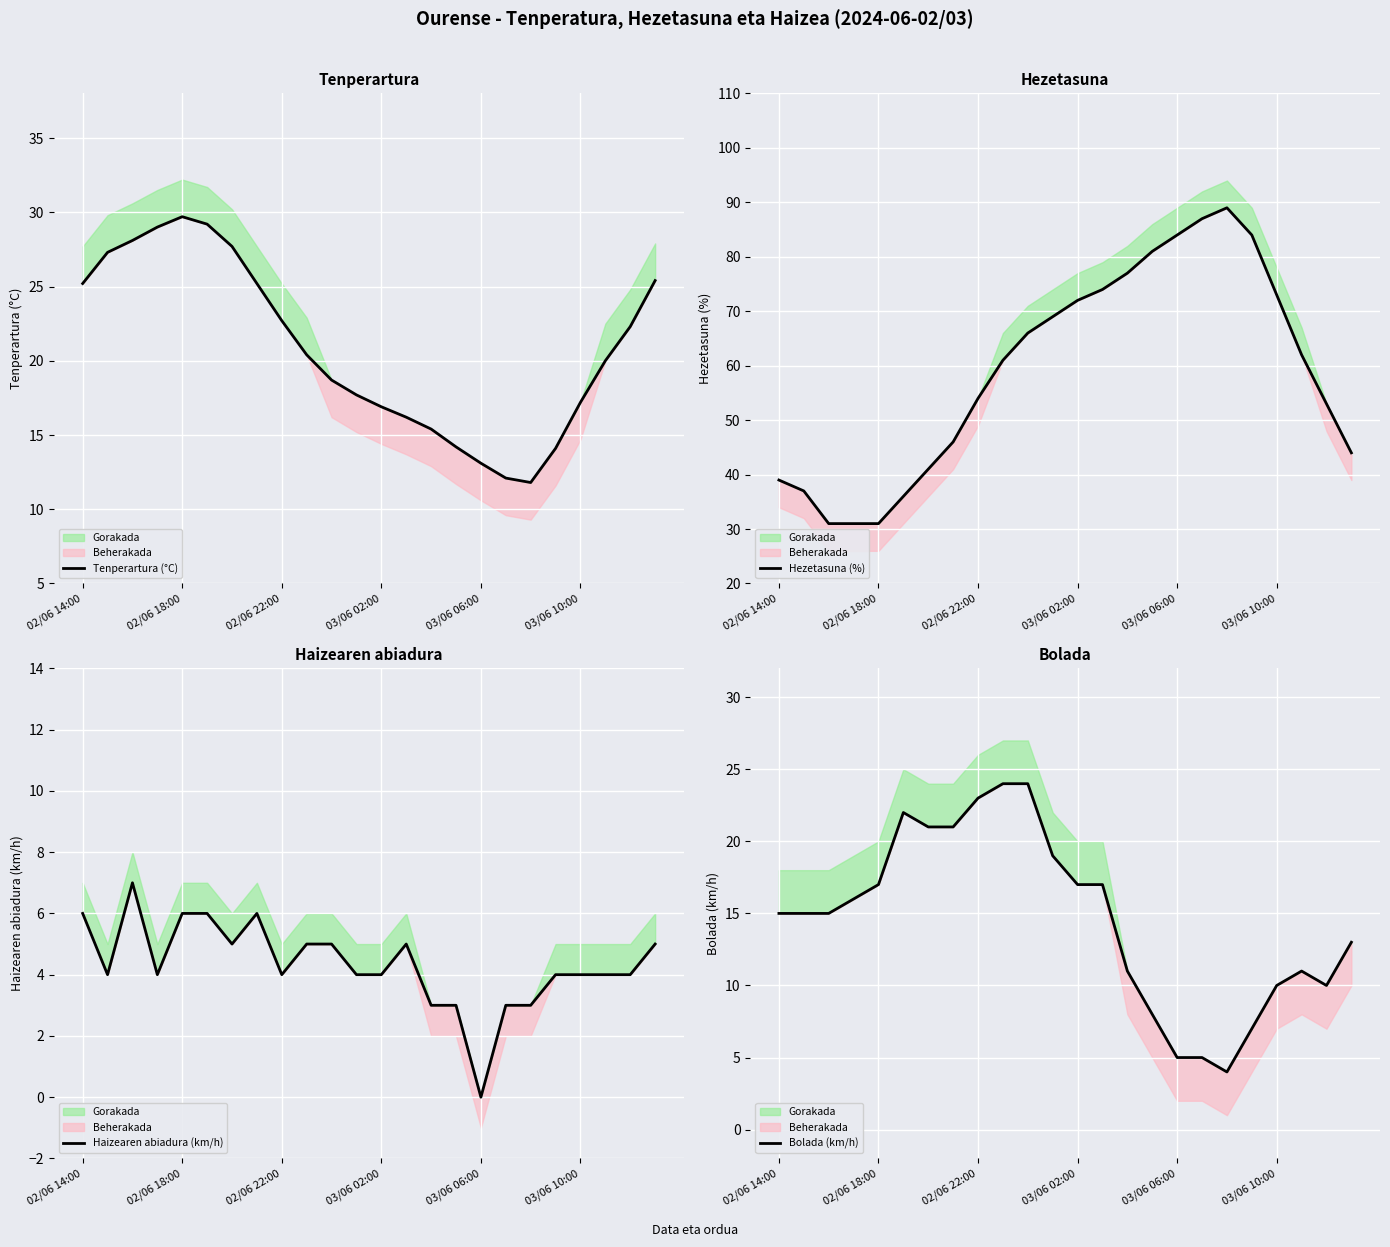

True or false: Tenperartura (°C) and Hezetasuna (%) cross at least once.

False